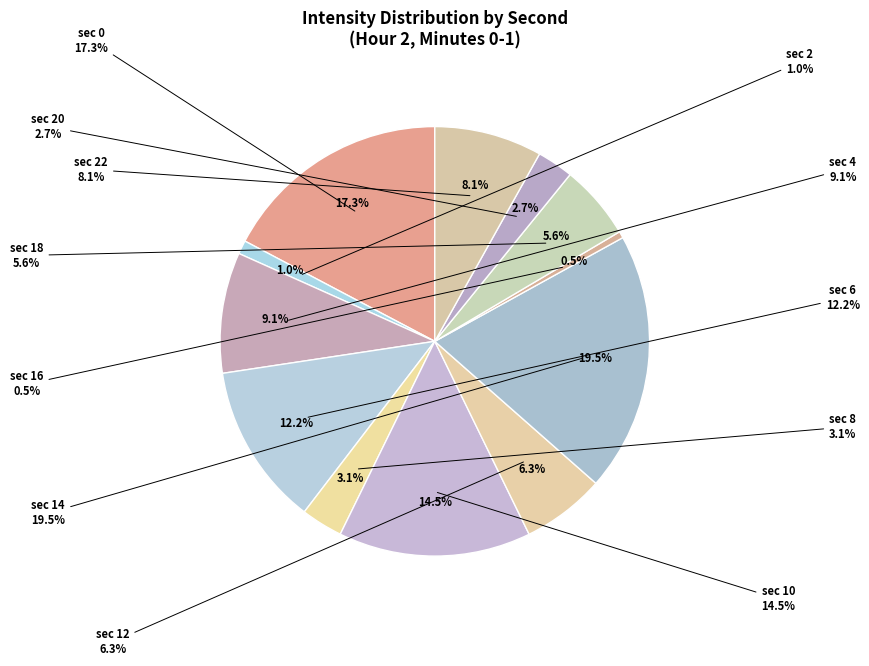

Does 6 represent more than half of the total?

No